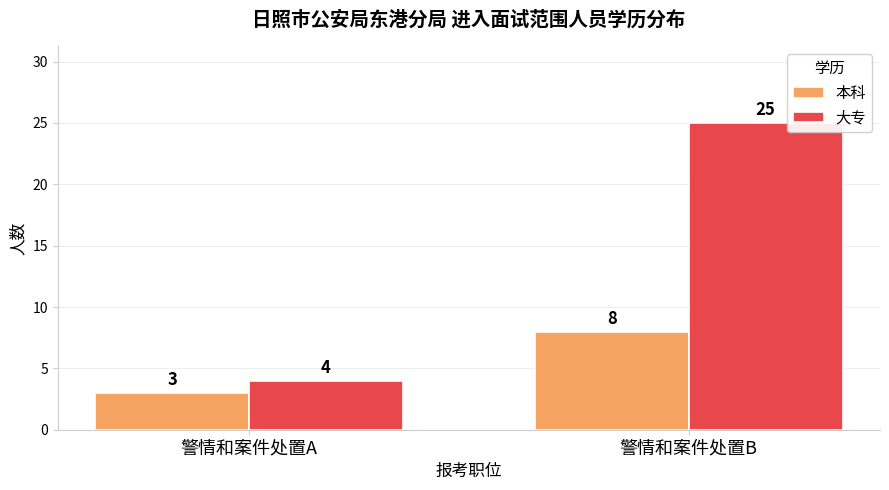

What is the difference between the maximum and minimum values in the 本科 series?

5